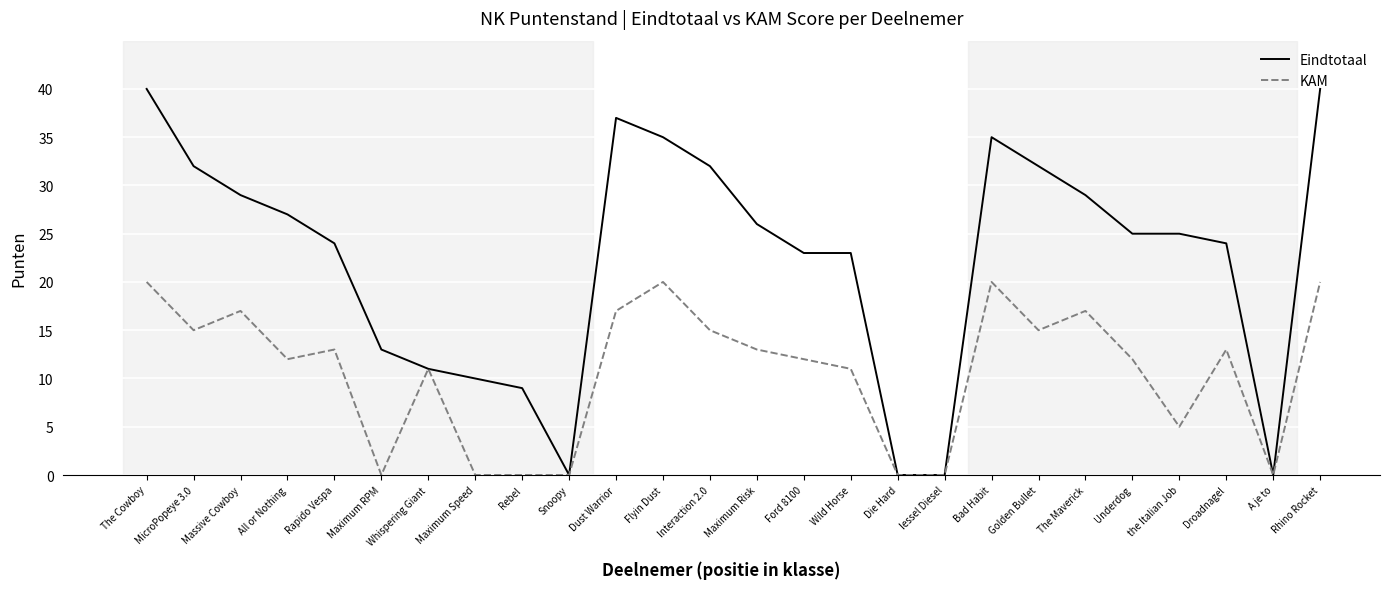

What is the approximate value of KAM at Ford 8100?

12